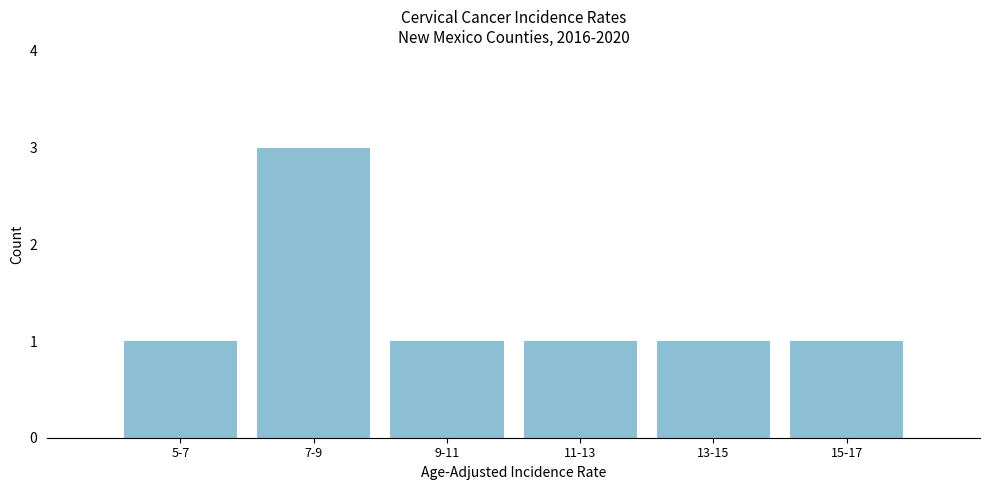

Reading left to right, what are all the values shown in this chart?

1	3	1	1	1	1